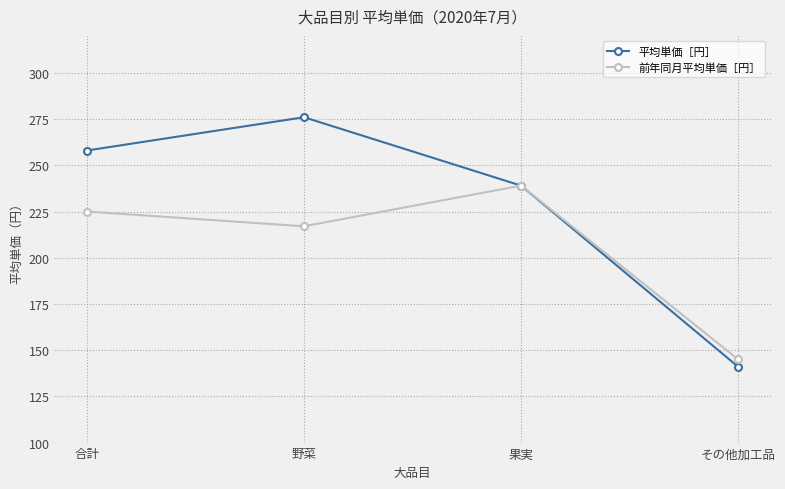

Is this an area chart (filled region under the line)?

No